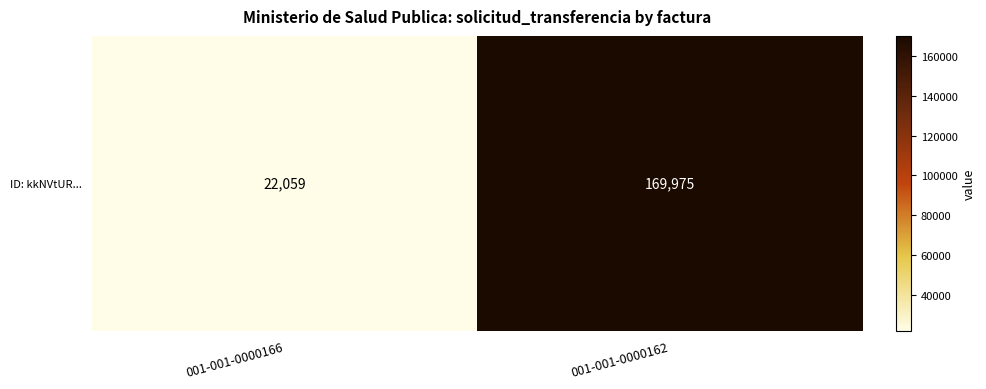

Is it true that the value at 001-001-0000166 is 7035?

False